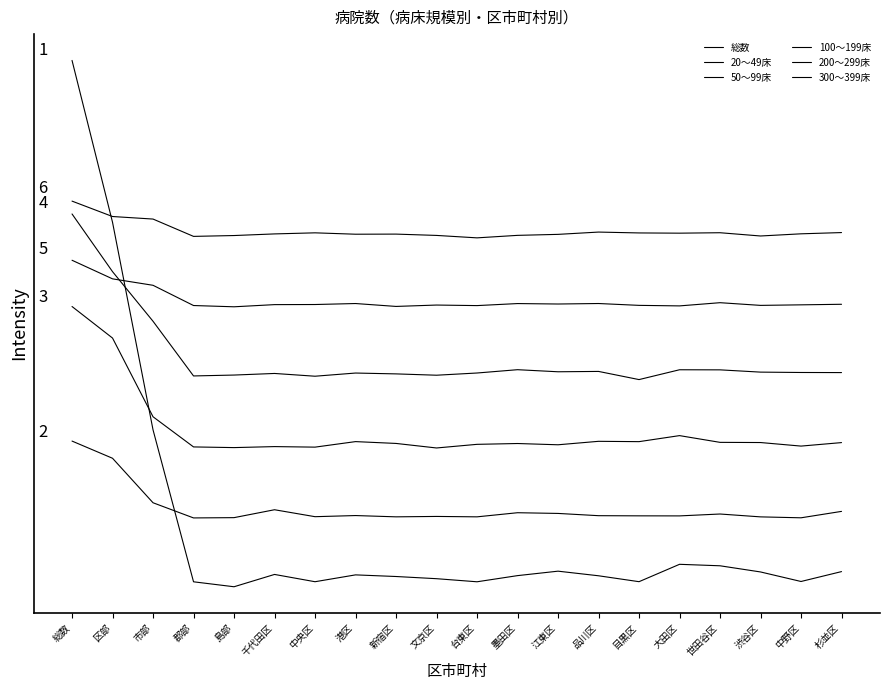

Read the 50～99床 value at 港区.

165.6